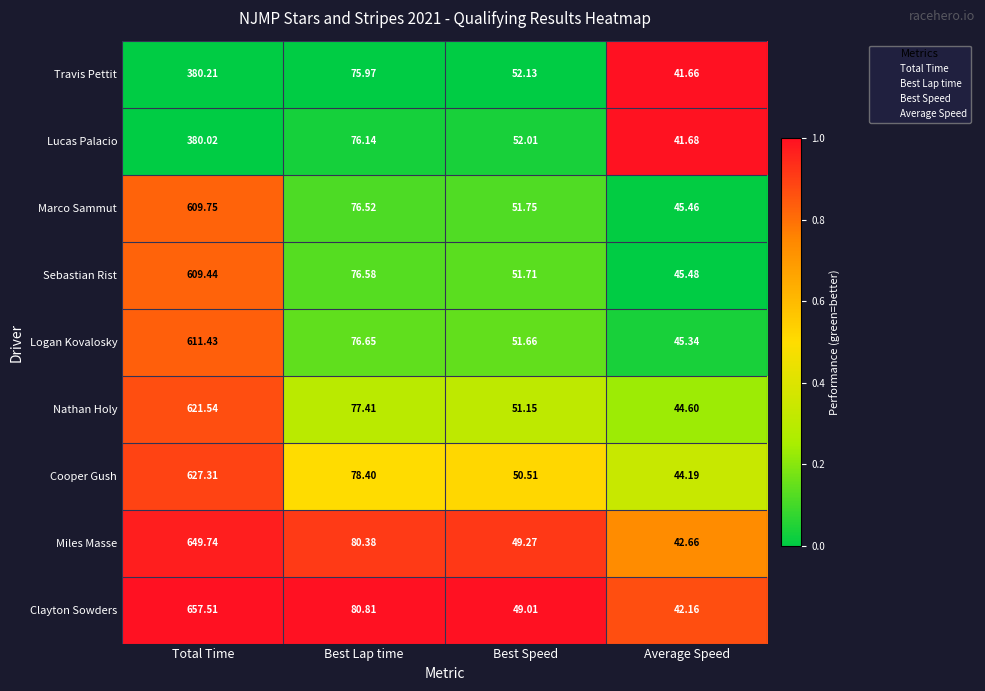

At which category is the sum across all series the highest?

Total Time